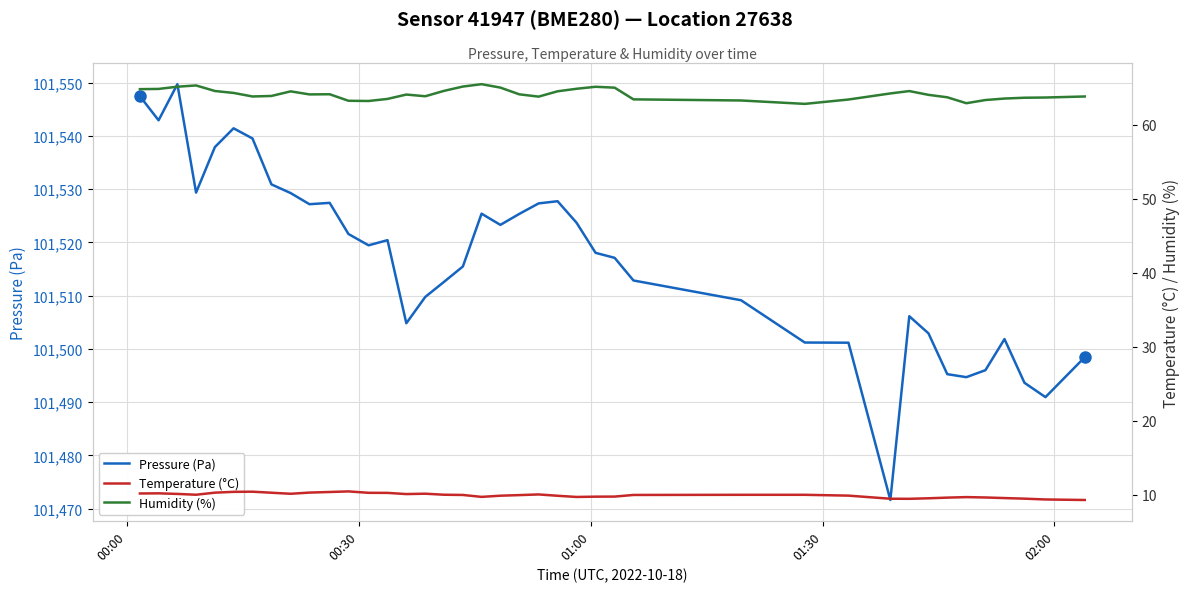

Reading left to right, what are all the values shown in this chart?

Pressure (Pa): 101547.4	101542.9	101549.7	101529.3	101537.9	101541.4	101539.5	101530.9	101529.2	101527.2	101527.4	101521.6	101519.4	101520.4	101504.8	101509.8	101512.6	101515.5	101525.4	101523.3	101525.3	101527.3	101527.7	101523.7	101518.0	101517.1	101512.8	101509.1	101501.2	101501.2	101471.6	101506.1	101502.9	101495.2	101494.7	101496.0	101501.8	101493.6	101490.9	101498.4
Temperature (°C): 10.2	10.2	10.1	10.0	10.3	10.4	10.4	10.3	10.2	10.3	10.4	10.5	10.3	10.3	10.1	10.2	10.0	10.0	9.7	9.9	10.0	10.1	9.9	9.7	9.8	9.8	10.0	10.0	10.0	9.9	9.5	9.5	9.5	9.6	9.7	9.7	9.6	9.5	9.4	9.3
Humidity (%): 64.8	64.8	65.1	65.3	64.6	64.3	63.8	63.9	64.5	64.1	64.1	63.2	63.2	63.5	64.1	63.9	64.6	65.2	65.5	65.0	64.1	63.8	64.5	64.9	65.1	65.0	63.4	63.3	62.8	63.4	64.2	64.5	64.0	63.7	62.9	63.3	63.5	63.6	63.7	63.8